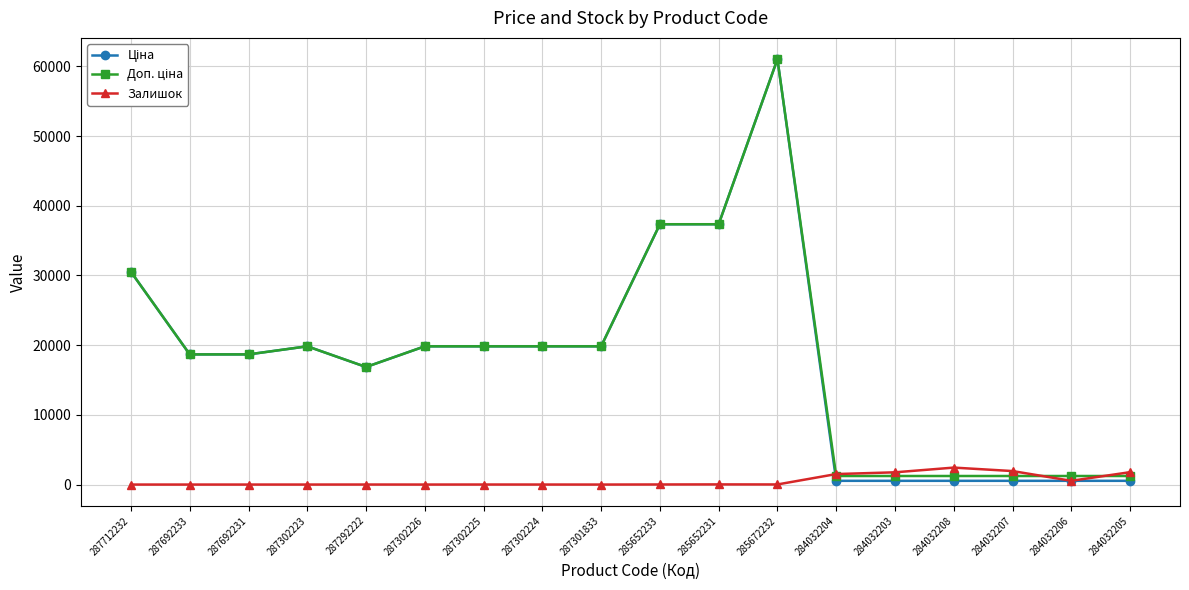

What is the highest value of the Залишок series?

2433.0